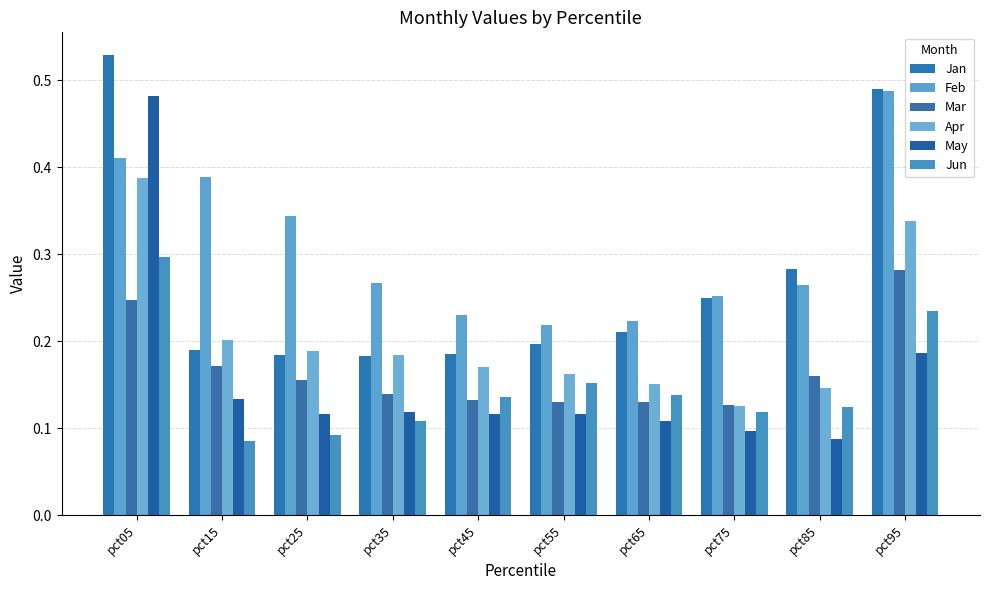

Which series has the largest range (max minus min)?

May